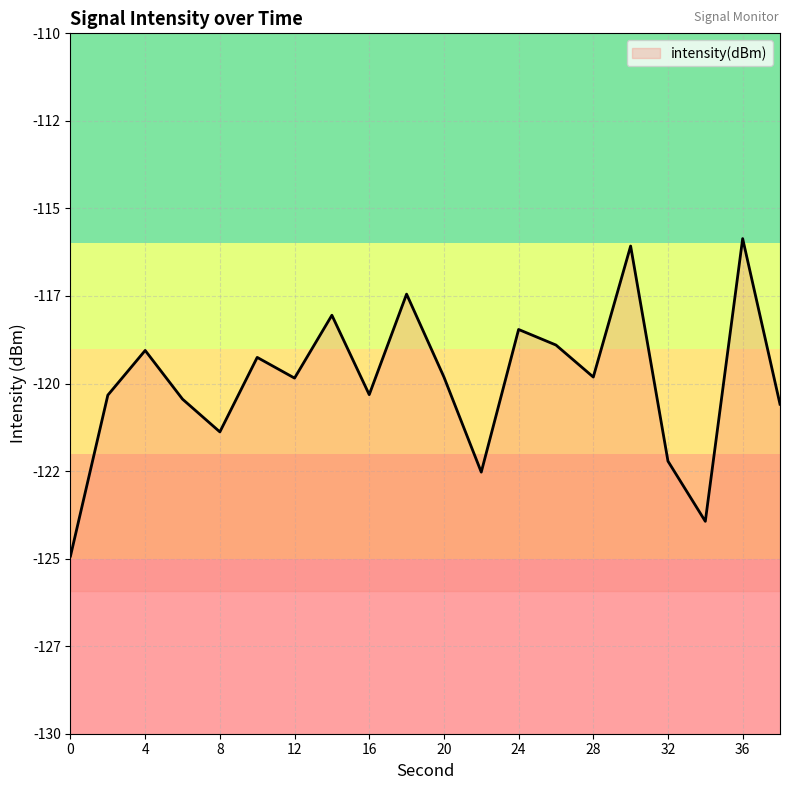

True or false: the data shows -152.0 at 30.

False